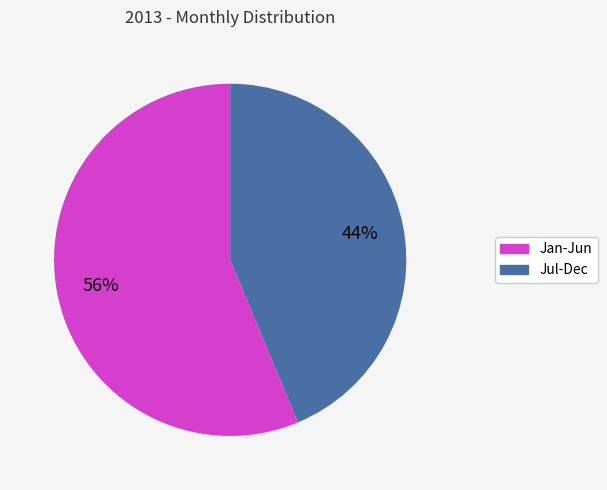

Does any single category account for the majority?

Yes